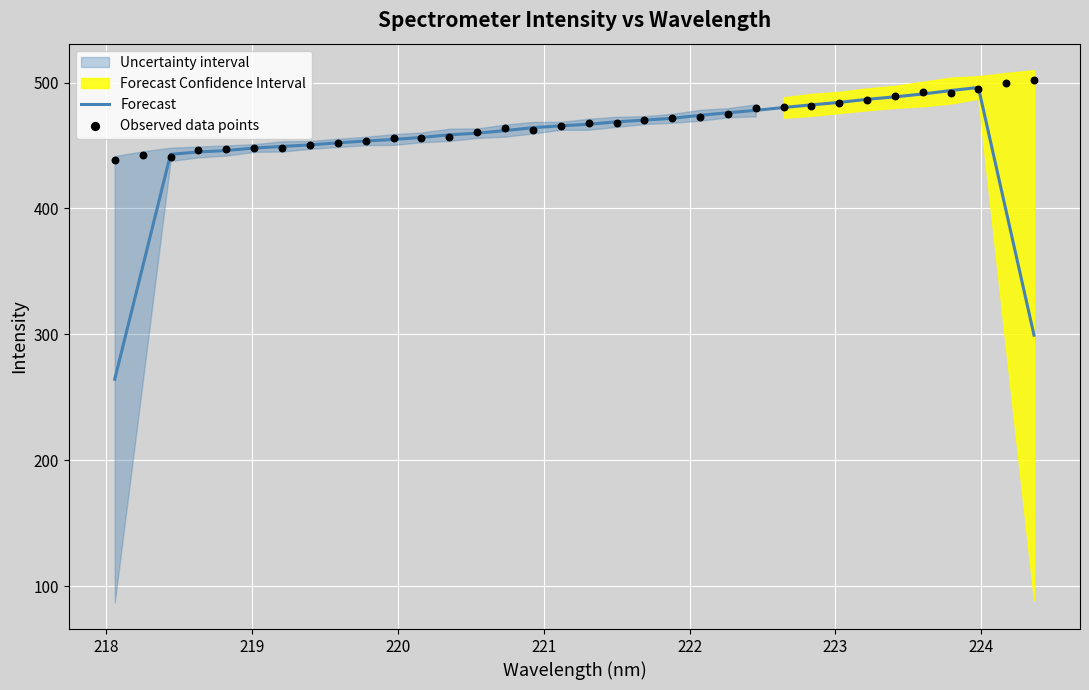

At how many categories does at least one series exceed 362?

34